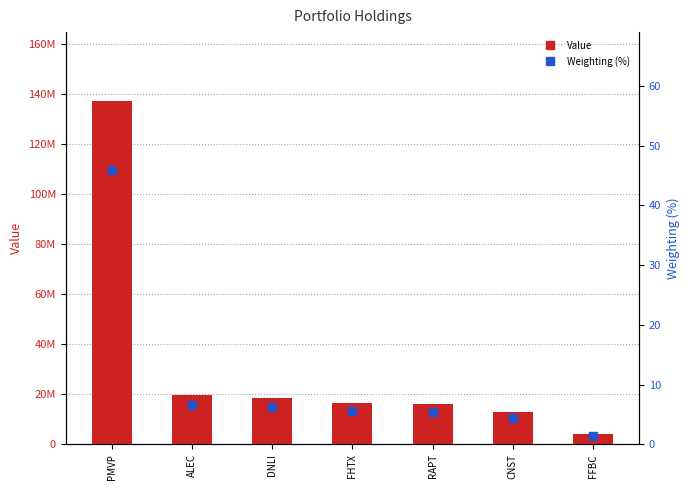

Which series has the largest total across all categories?

Value